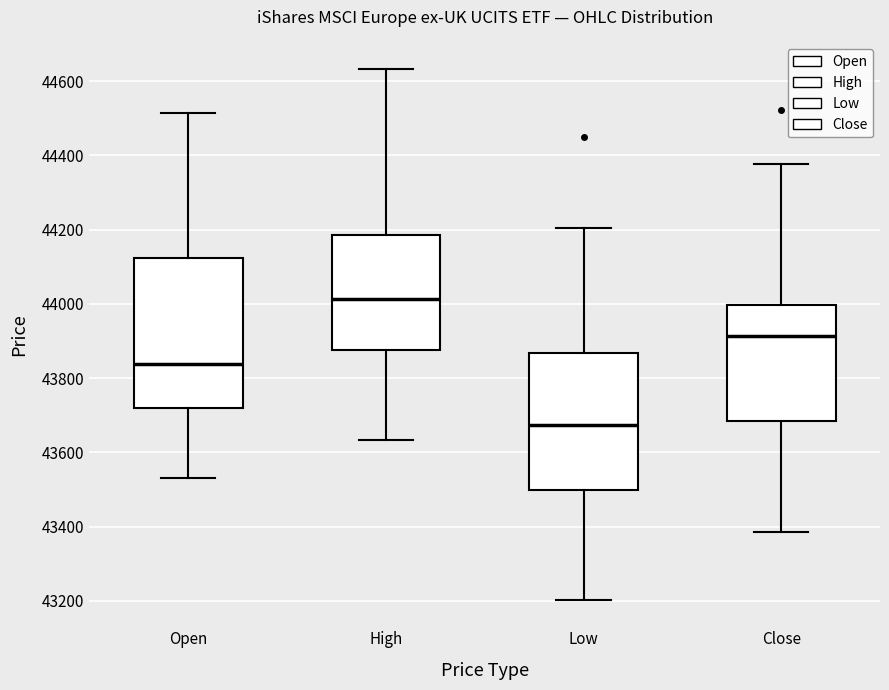

Comparing the boxes themselves (not the whiskers), which one is the tallest?

Open